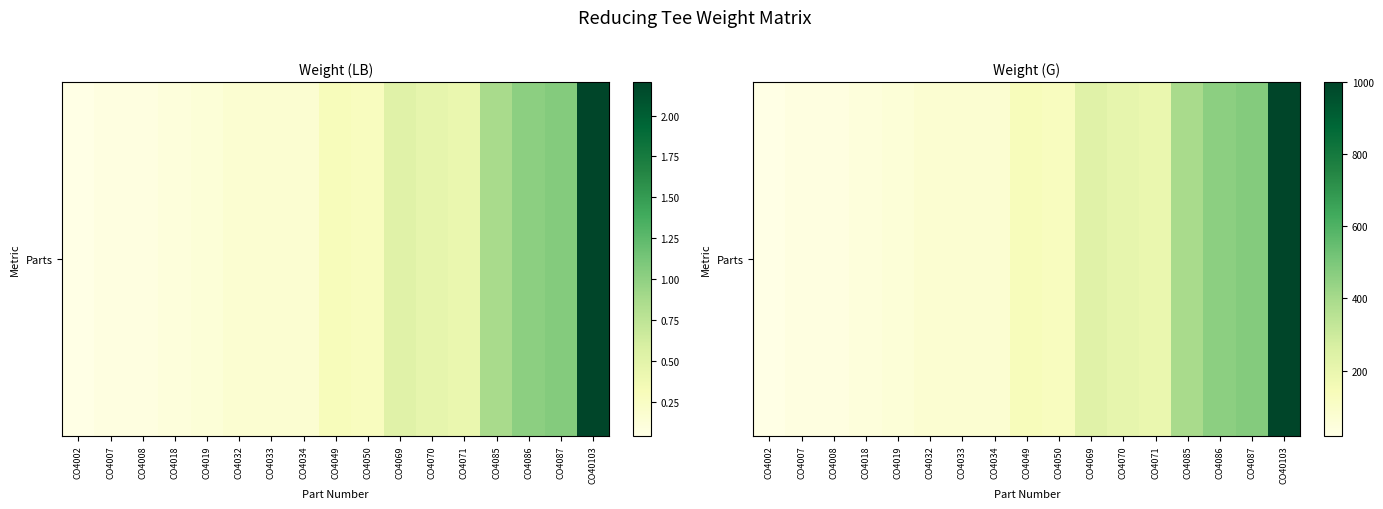

What is the change in value from CO4032 to CO4069?

+161.1